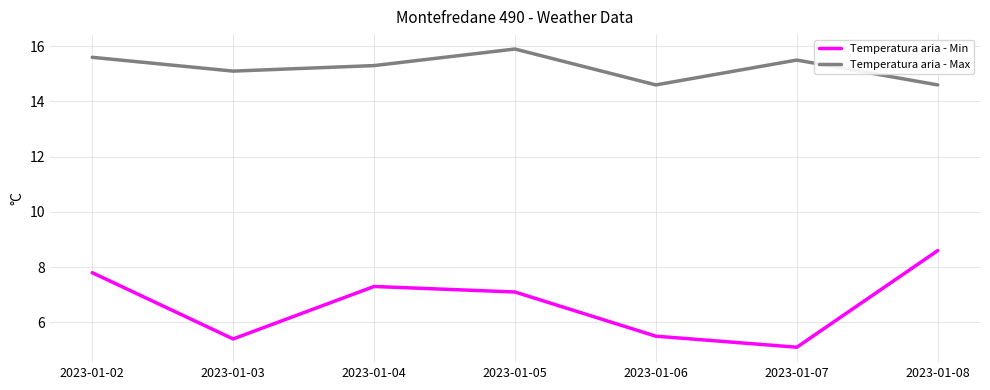

How many interior local peaks does the Temperatura aria - Max series have?

2